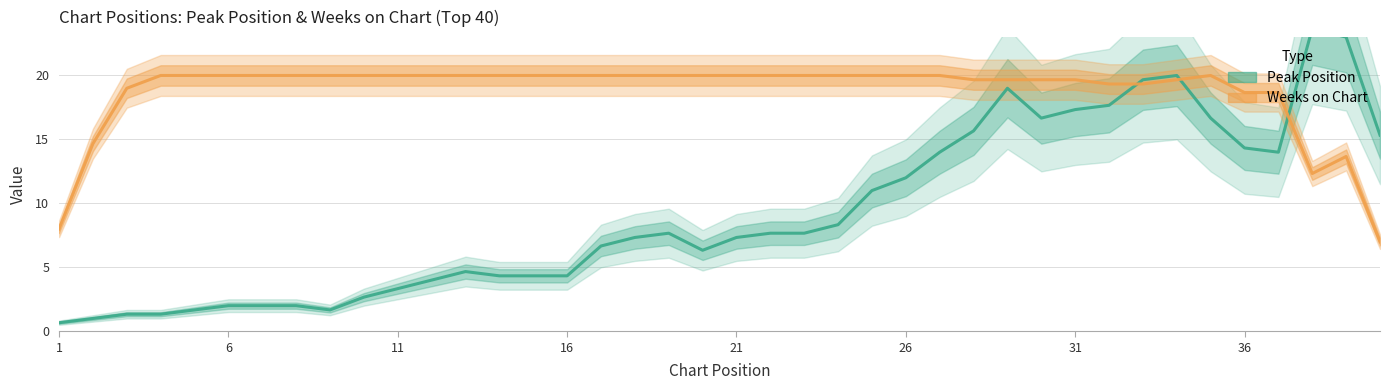

True or false: Peak Position has a value of 1 at 3.

True